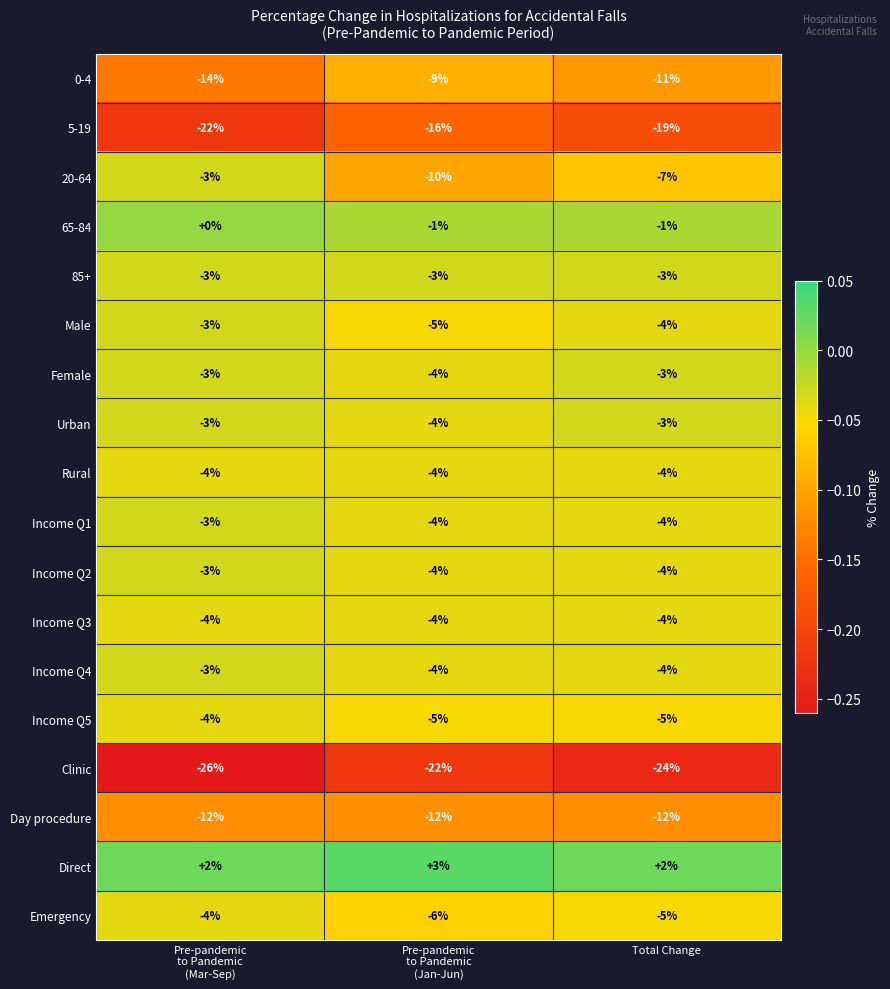

What is the lowest value of the Clinic series?

-26